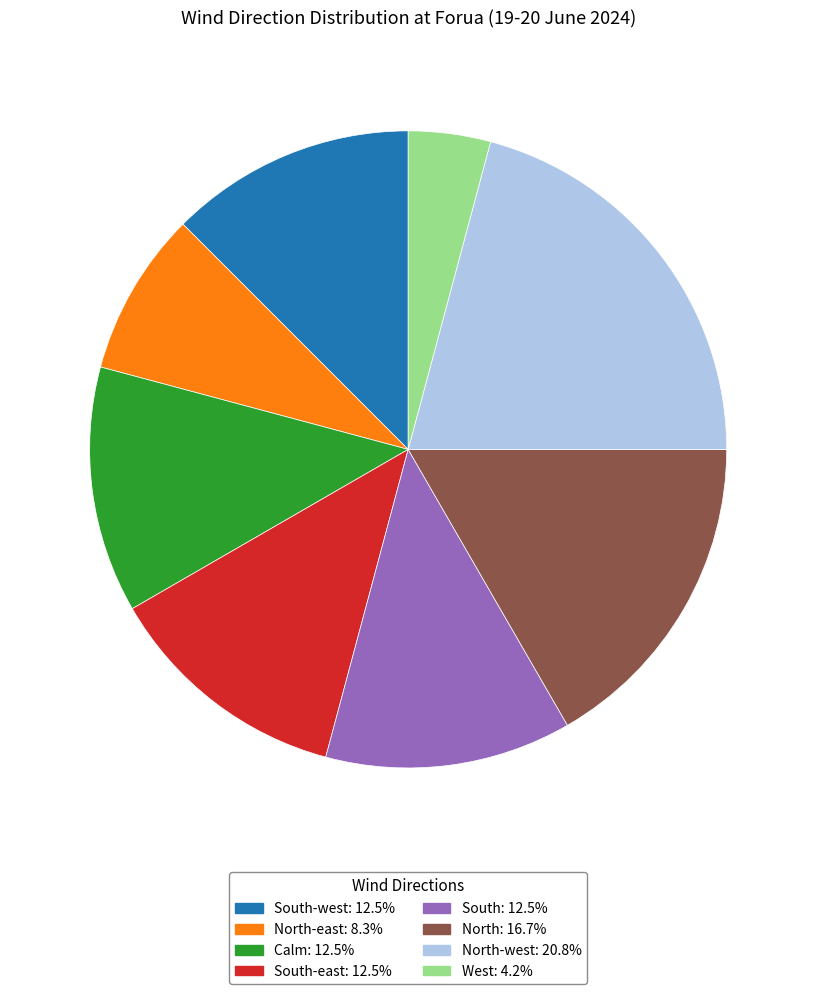

Is there any slice that represents more than half of the pie?

No